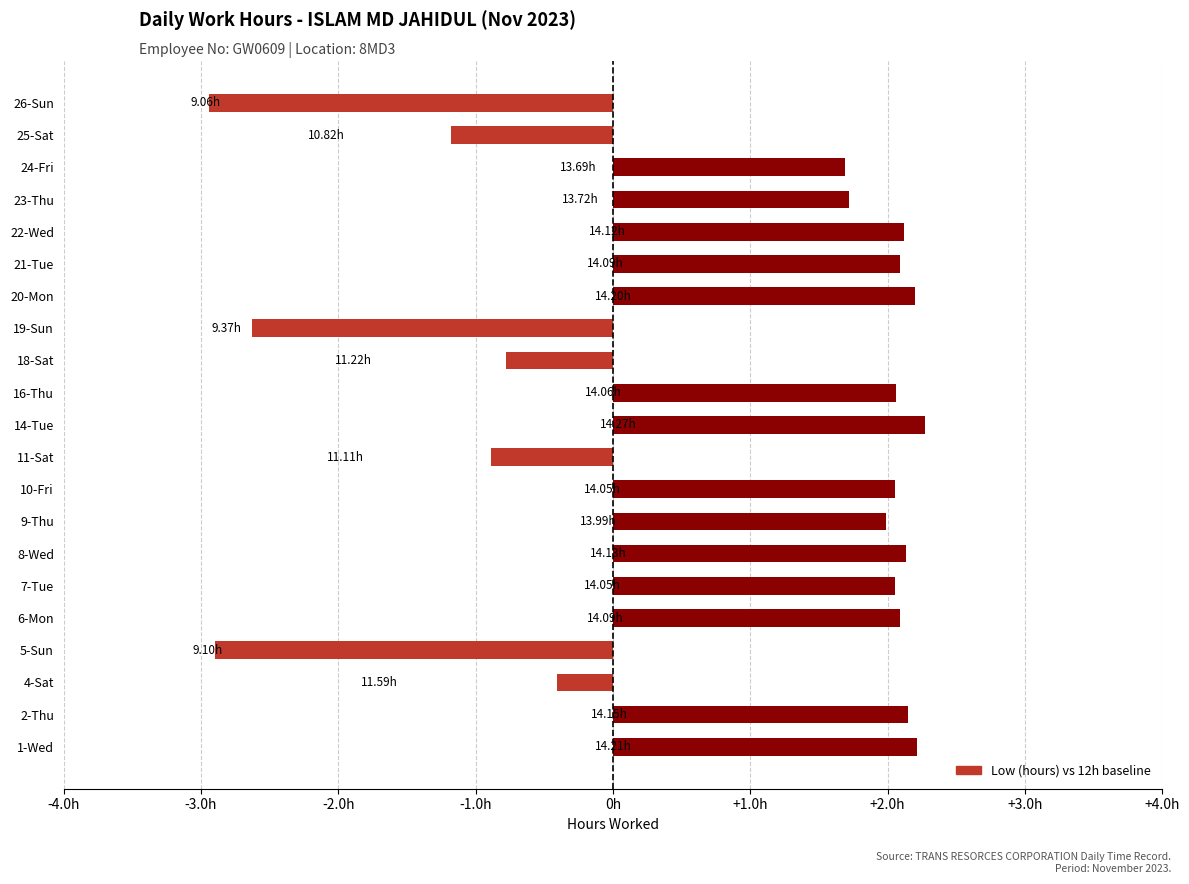

What is the greatest value displayed?

2.3